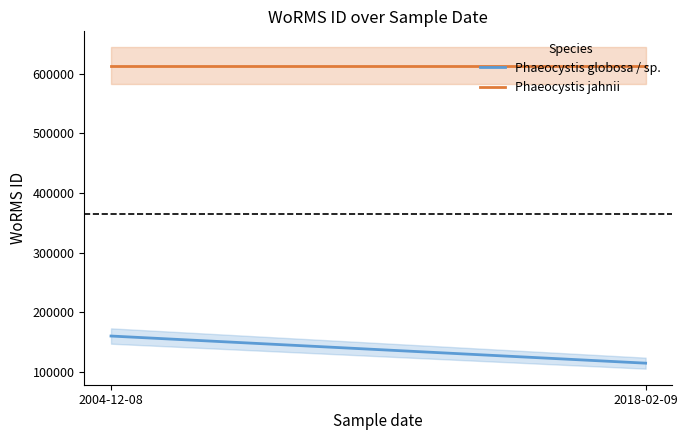

Reading left to right, extract all data points from this chart.

Phaeocystis globosa / sp.: 2004-12-08=160538	2018-02-09=115088
Phaeocystis jahnii: 2004-12-08=613430	2018-02-09=613430